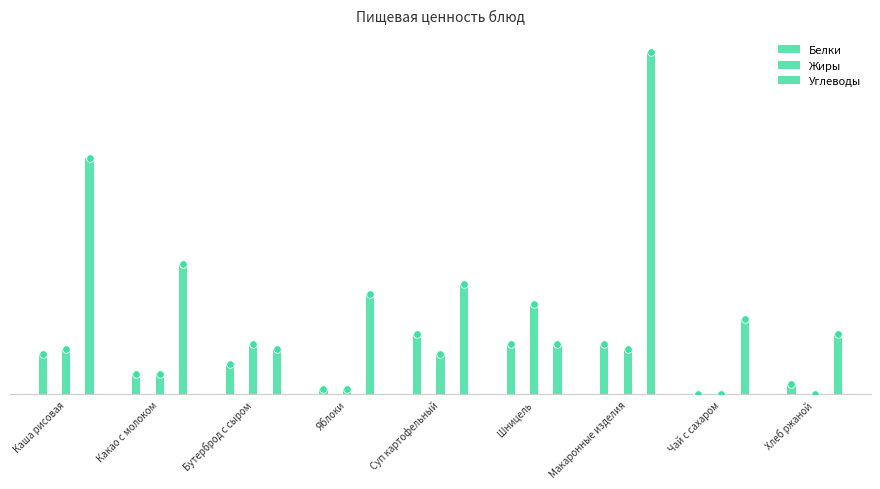

Is the value of Жиры at Макаронные изделия greater than the value of Белки at Макаронные изделия?

No